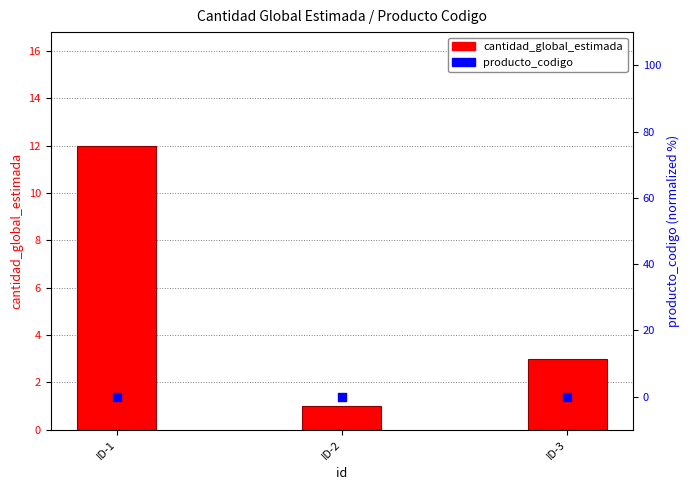

Is the value of producto_codigo at ID-3 greater than the value of cantidad_global_estimada at ID-1?

No